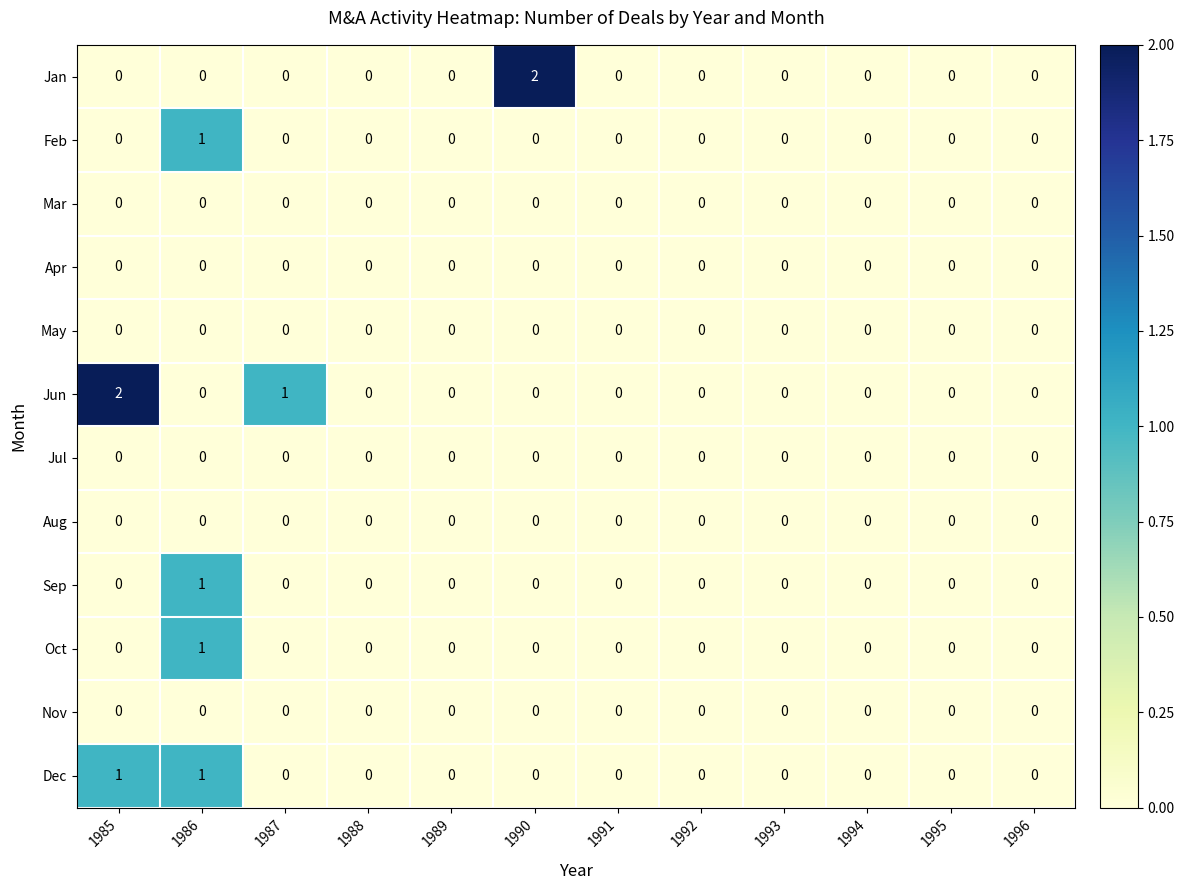

How many categories are shown in the chart?

12